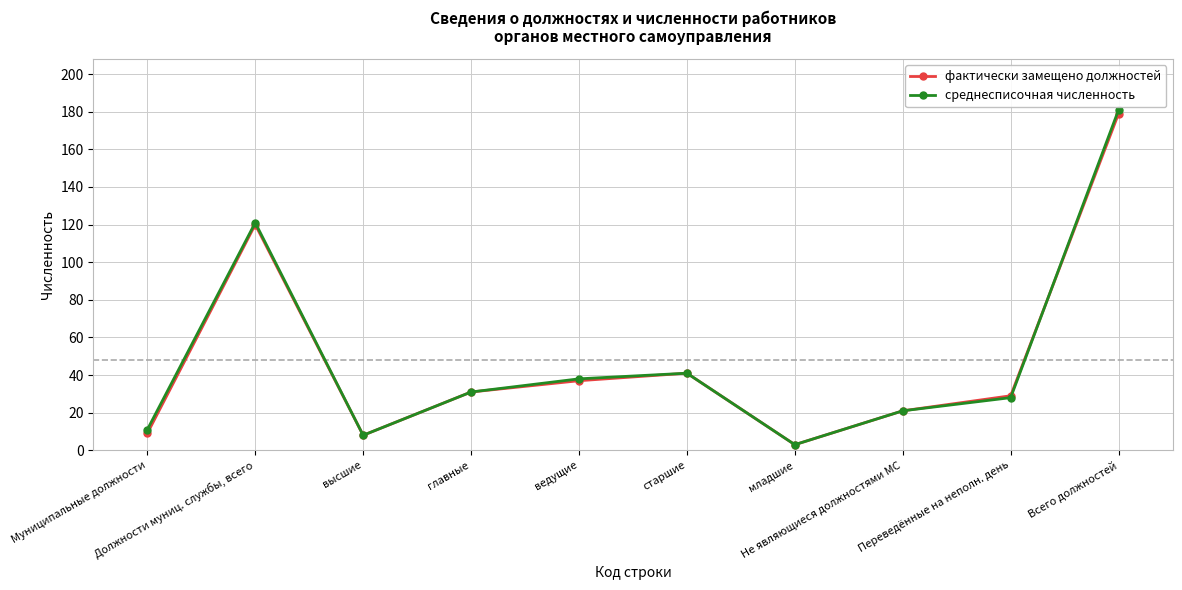

What are all the series names shown in the legend?

фактически замещено должностей, среднесписочная численность